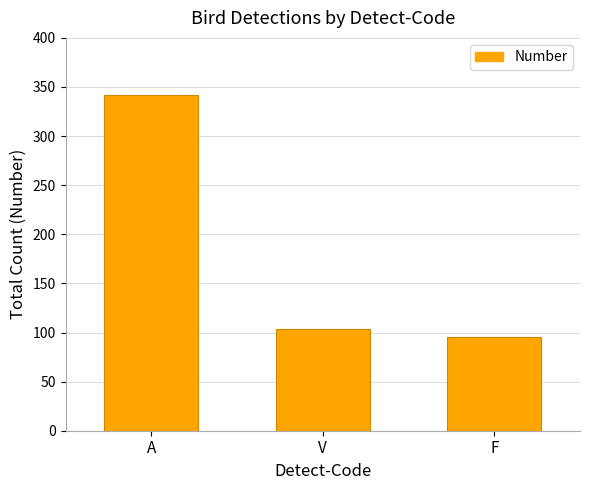

Which has a higher value, A or F?

A